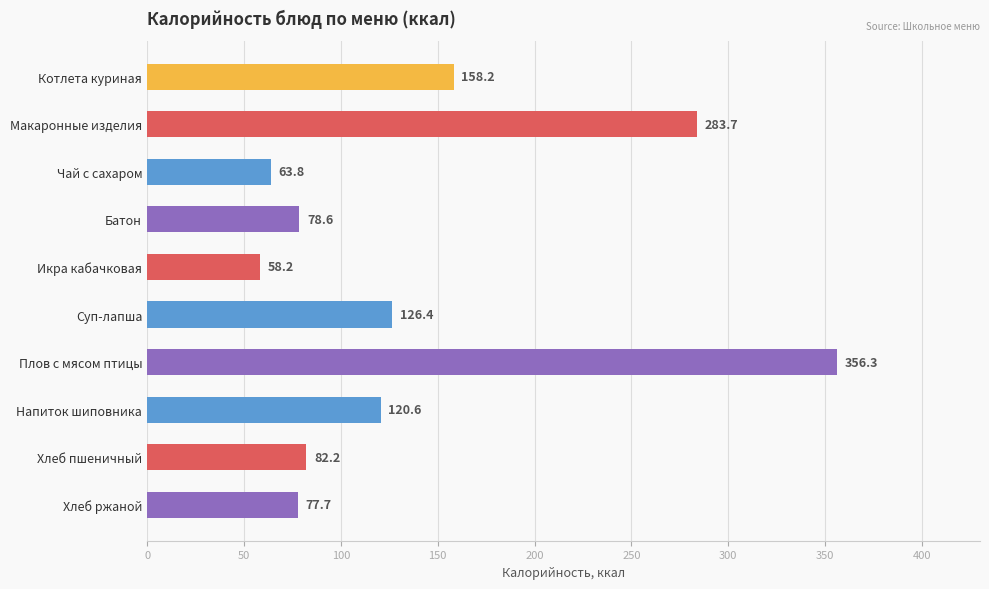

What is the change in value from Макаронные изделия to Икра кабачковая?

-225.5